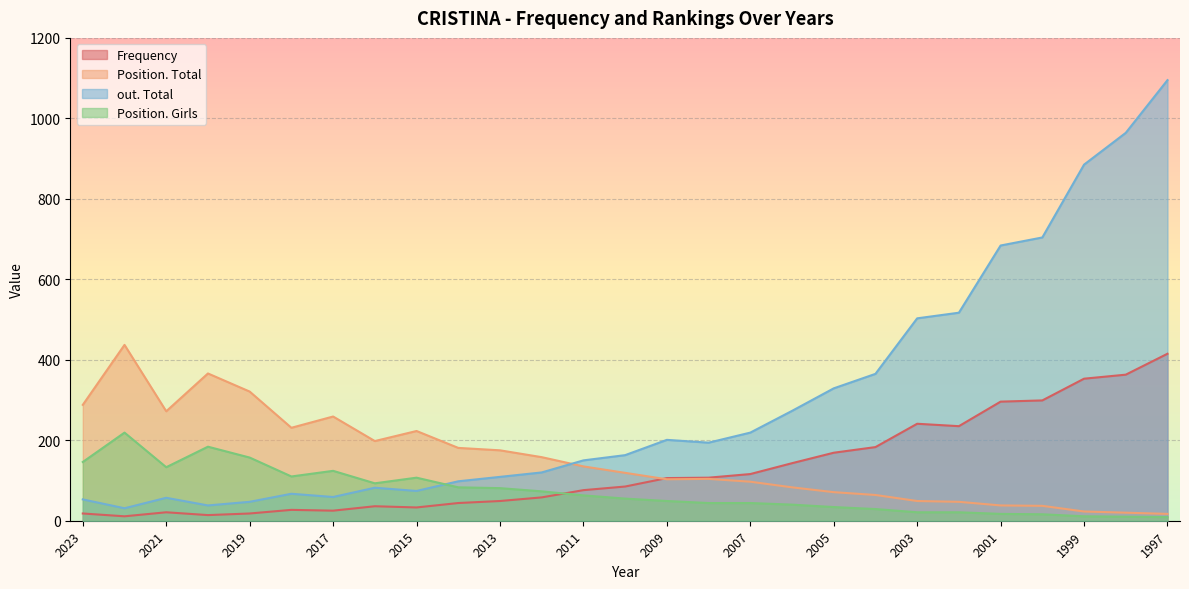

After their last crossing, which series has the higher values: Frequency or Position. Total?

Frequency